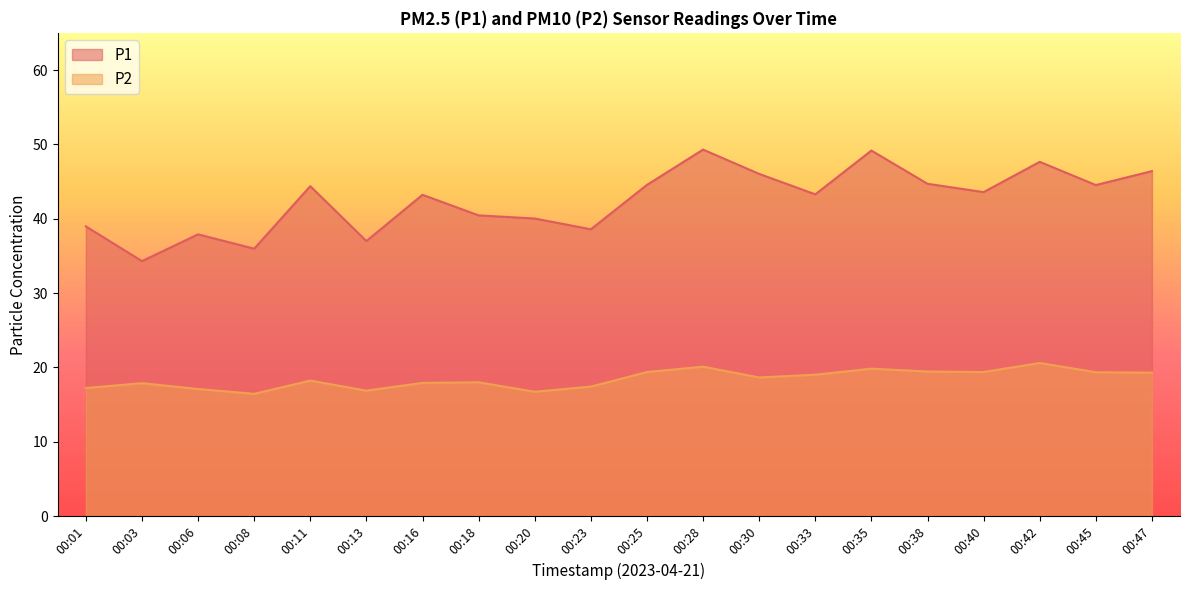

Does the chart display data point markers on the line(s)?

No